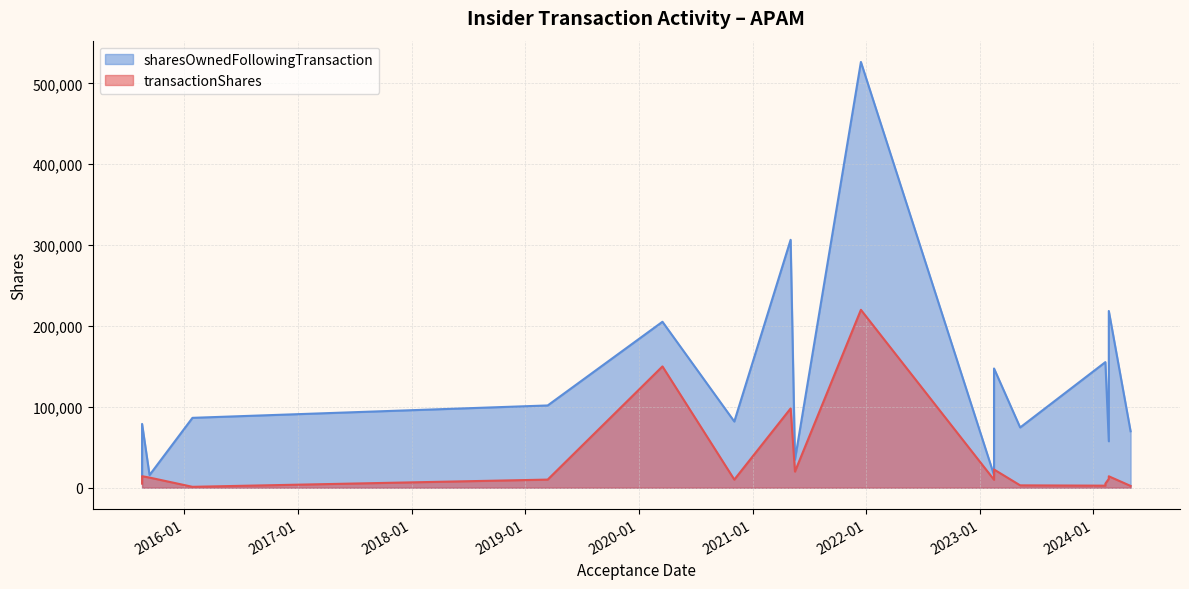

True or false: transactionShares has a value of 19930 at 2021-05-17.

True